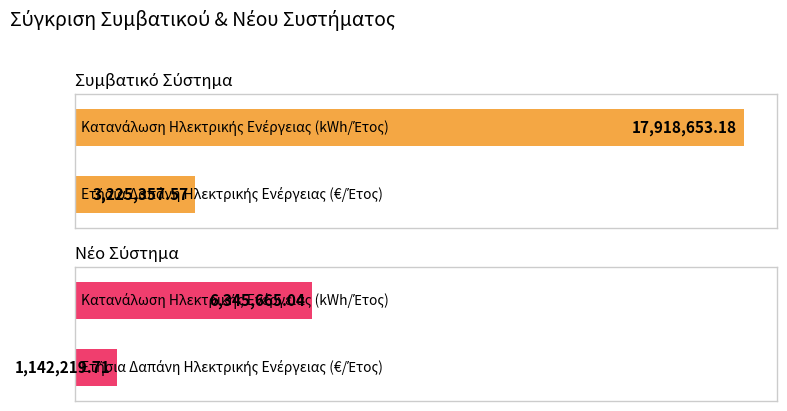

True or false: Συμβατικό Σύστημα has a value of 3225357.6 at Ετήσια Δαπάνη Ηλεκτρικής Ενέργειας (€/Έτος).

True